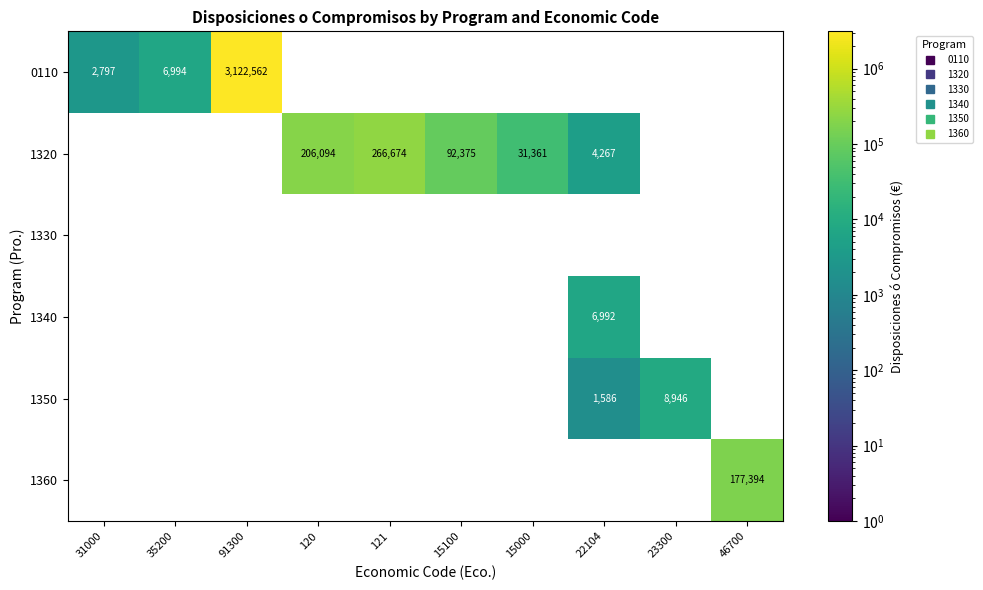

Between 121 and 15000, which series saw the biggest shift?

1320